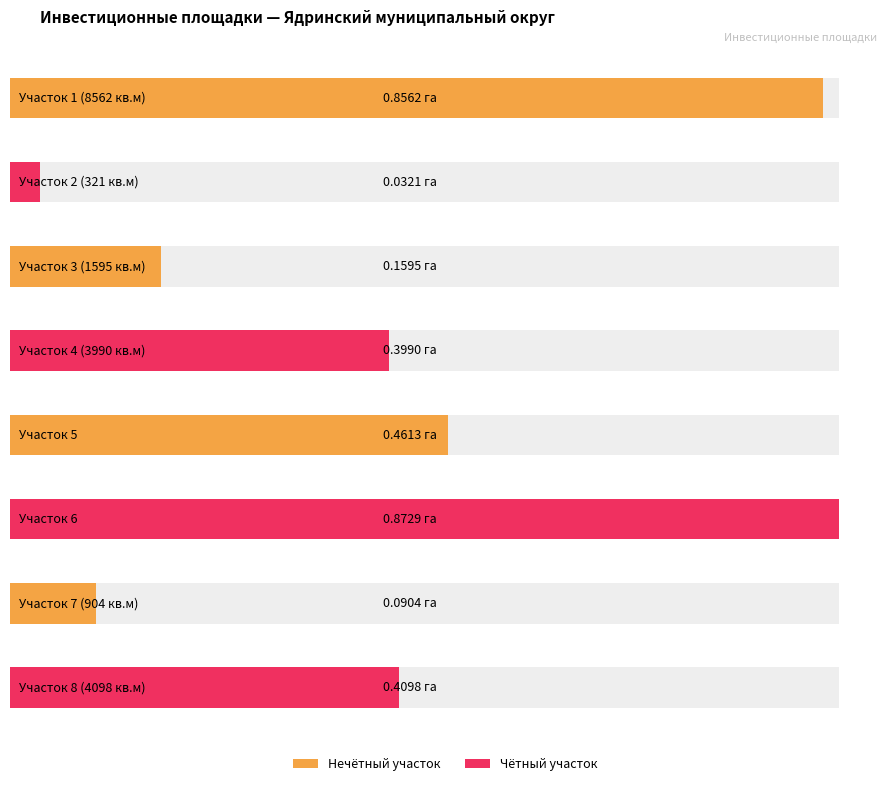

Are the bars grouped side by side (vs. stacked)?

No